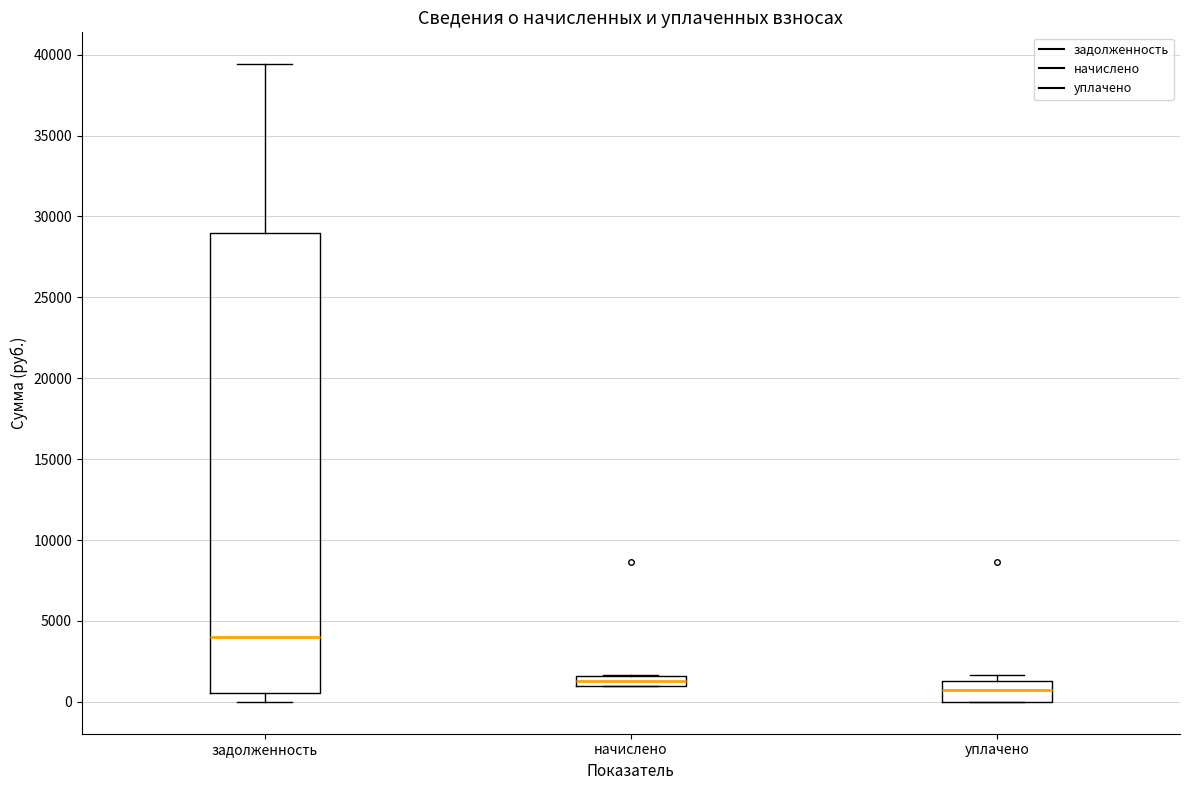

Which box's median line is the highest?

задолженность